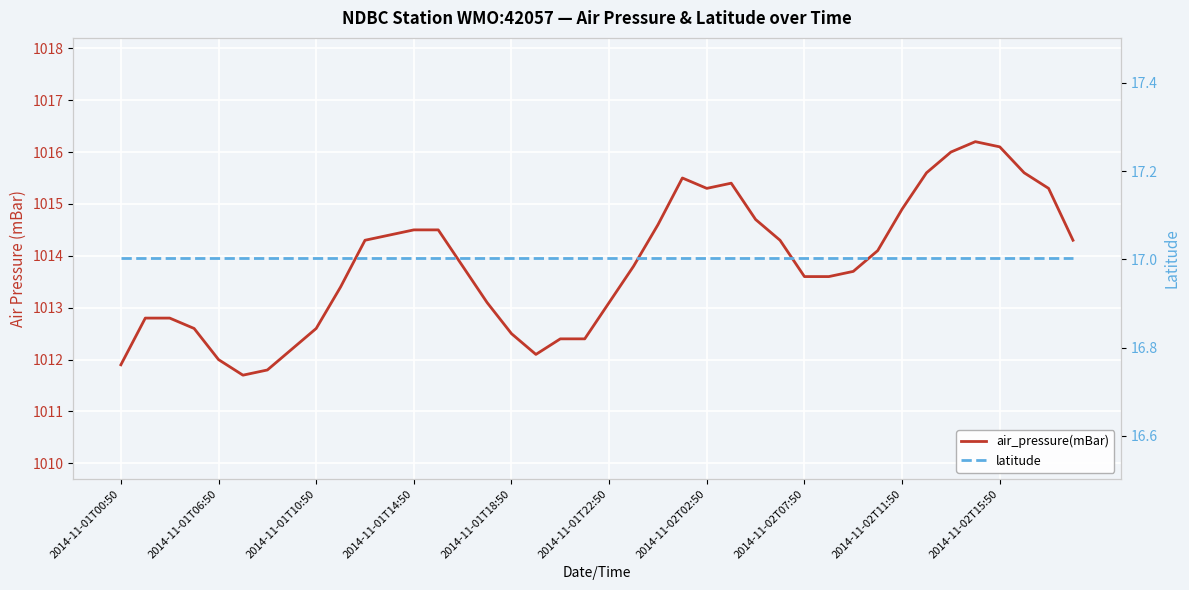

List the labels in order of air_pressure(mBar) value, largest first.

35, 36, 34, 33, 37, 23, 25, 24, 38, 32, 26, 22, 12, 13, 11, 10, 27, 39, 31, 14, 21, 30, 28, 29, 2014-11-02T15:50, 15, 20, 2014-11-01T06:50, 2014-11-01T10:50, 2014-11-01T14:50, 2014-11-02T11:50, 16, 18, 19, 2014-11-02T07:50, 17, 2014-11-01T18:50, 2014-11-01T00:50, 2014-11-02T02:50, 2014-11-01T22:50